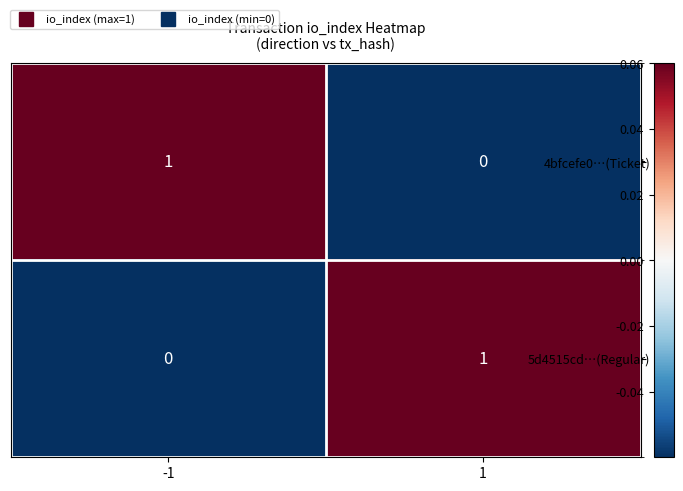

Reading right to left, extract all data points from this chart.

4bfcefe0…(Ticket): 1=0	-1=1
5d4515cd…(Regular): 1=1	-1=0